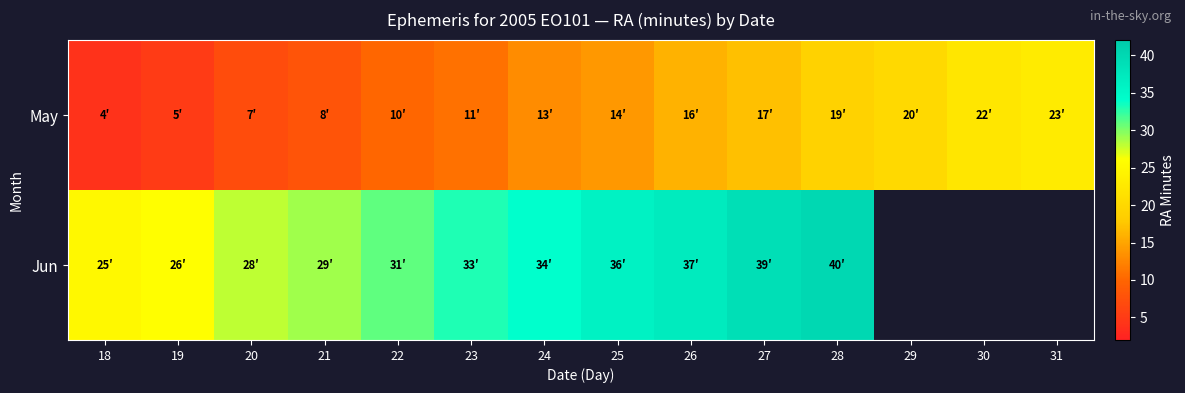

Where is Jun nearest to the value 32?

22